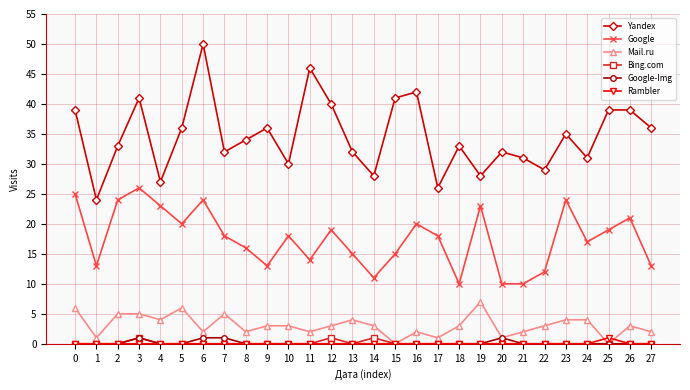

Which series has the widest spread of values?

Yandex